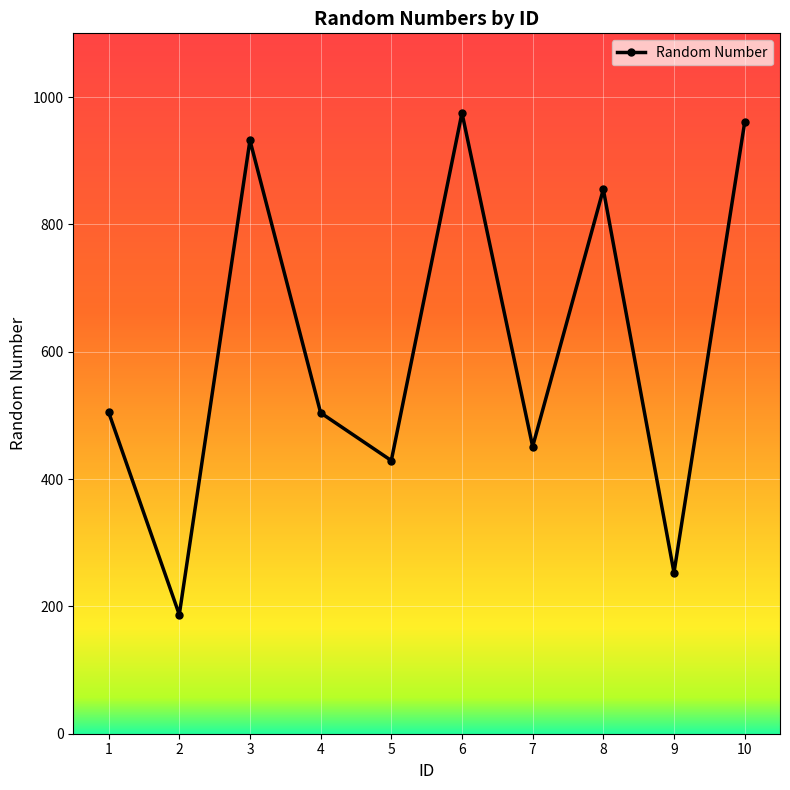

How many points are higher than both their immediate neighbors (excluding endpoints)?

3